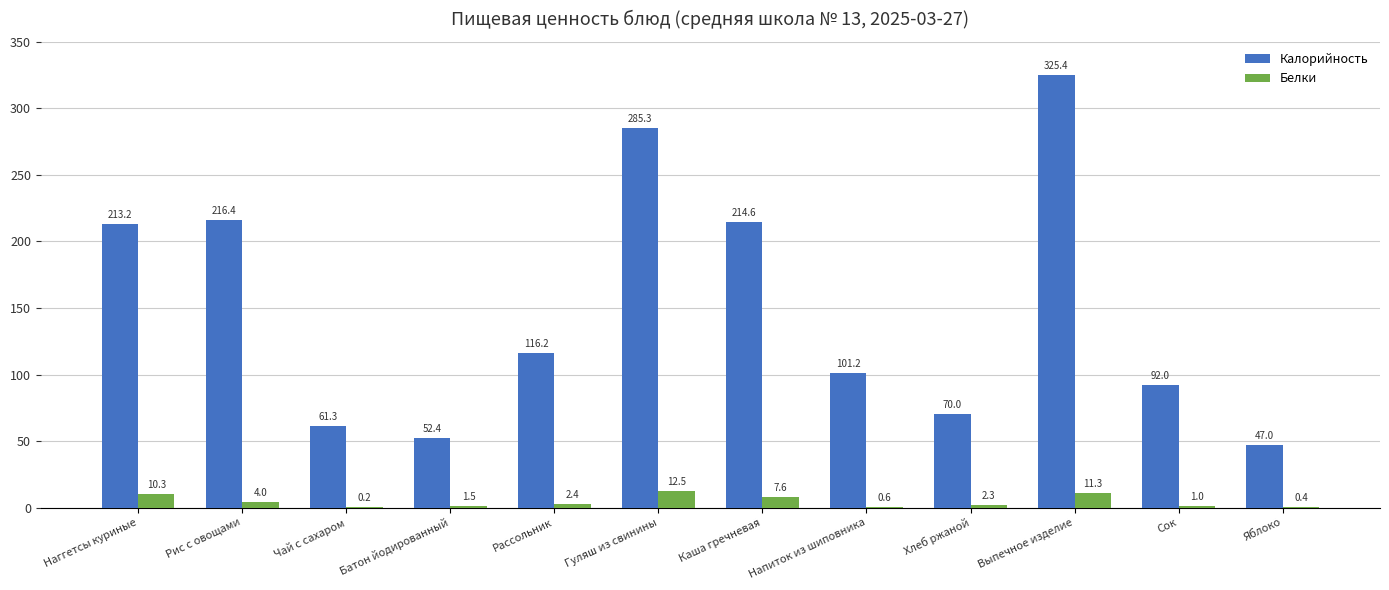

Which category has the highest value across all series?

Выпечное изделие